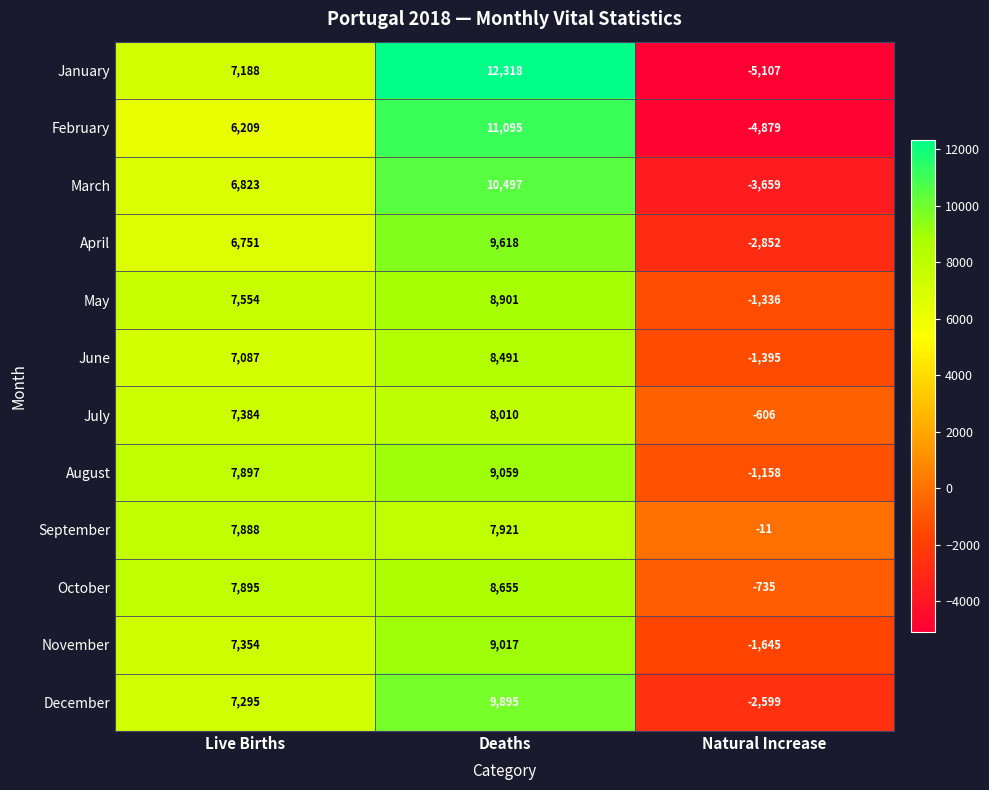

Count the August values in the range -1158 to 9059.

3